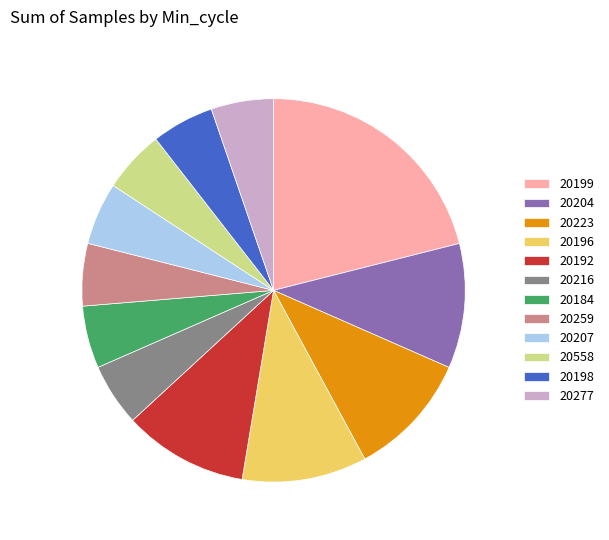

What is the largest slice in the pie chart?

20199